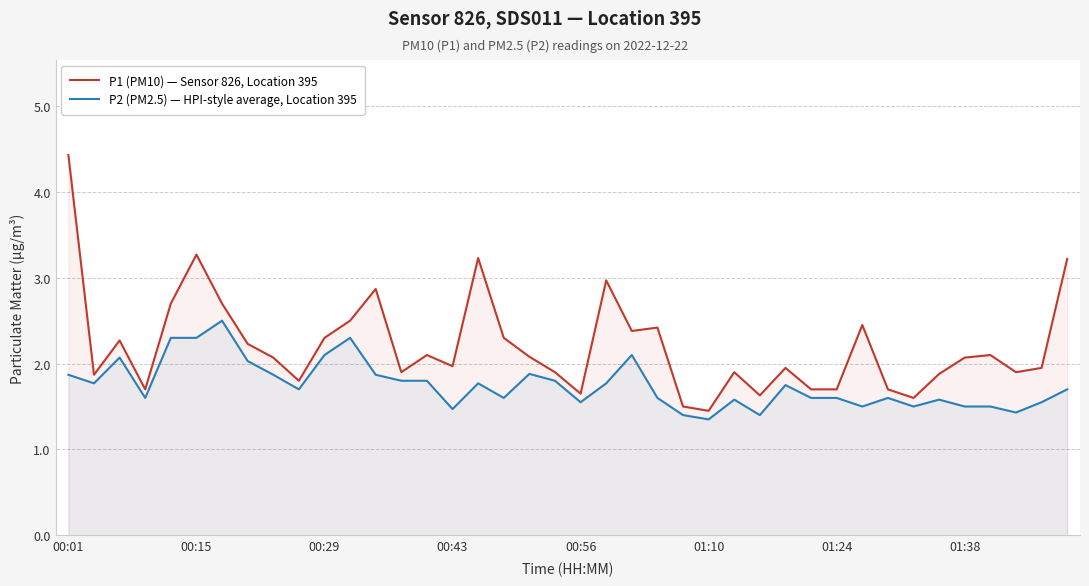

Where does the P1 (PM10) — Sensor 826, Location 395 series first go above 2?

00:01